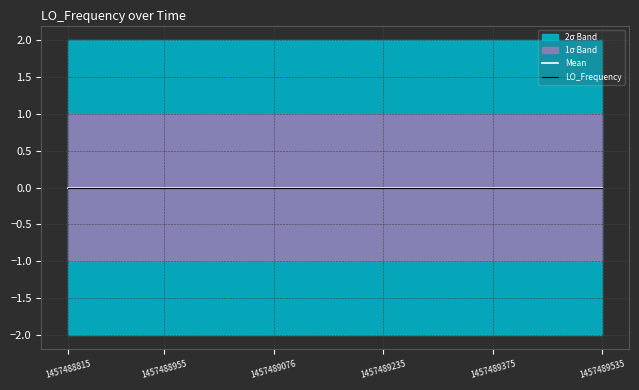

What is the label of the 18th point from the left?

17